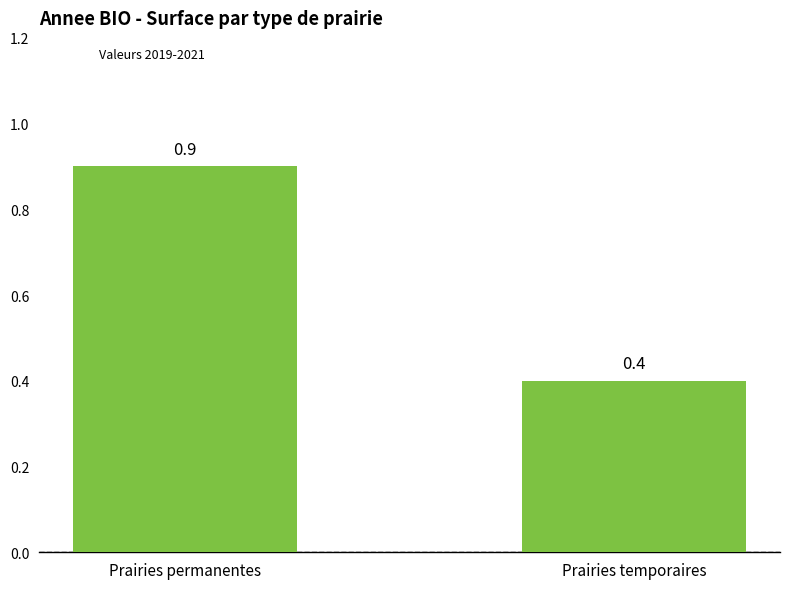

Between Prairies temporaires and Prairies permanentes, which is larger?

Prairies permanentes